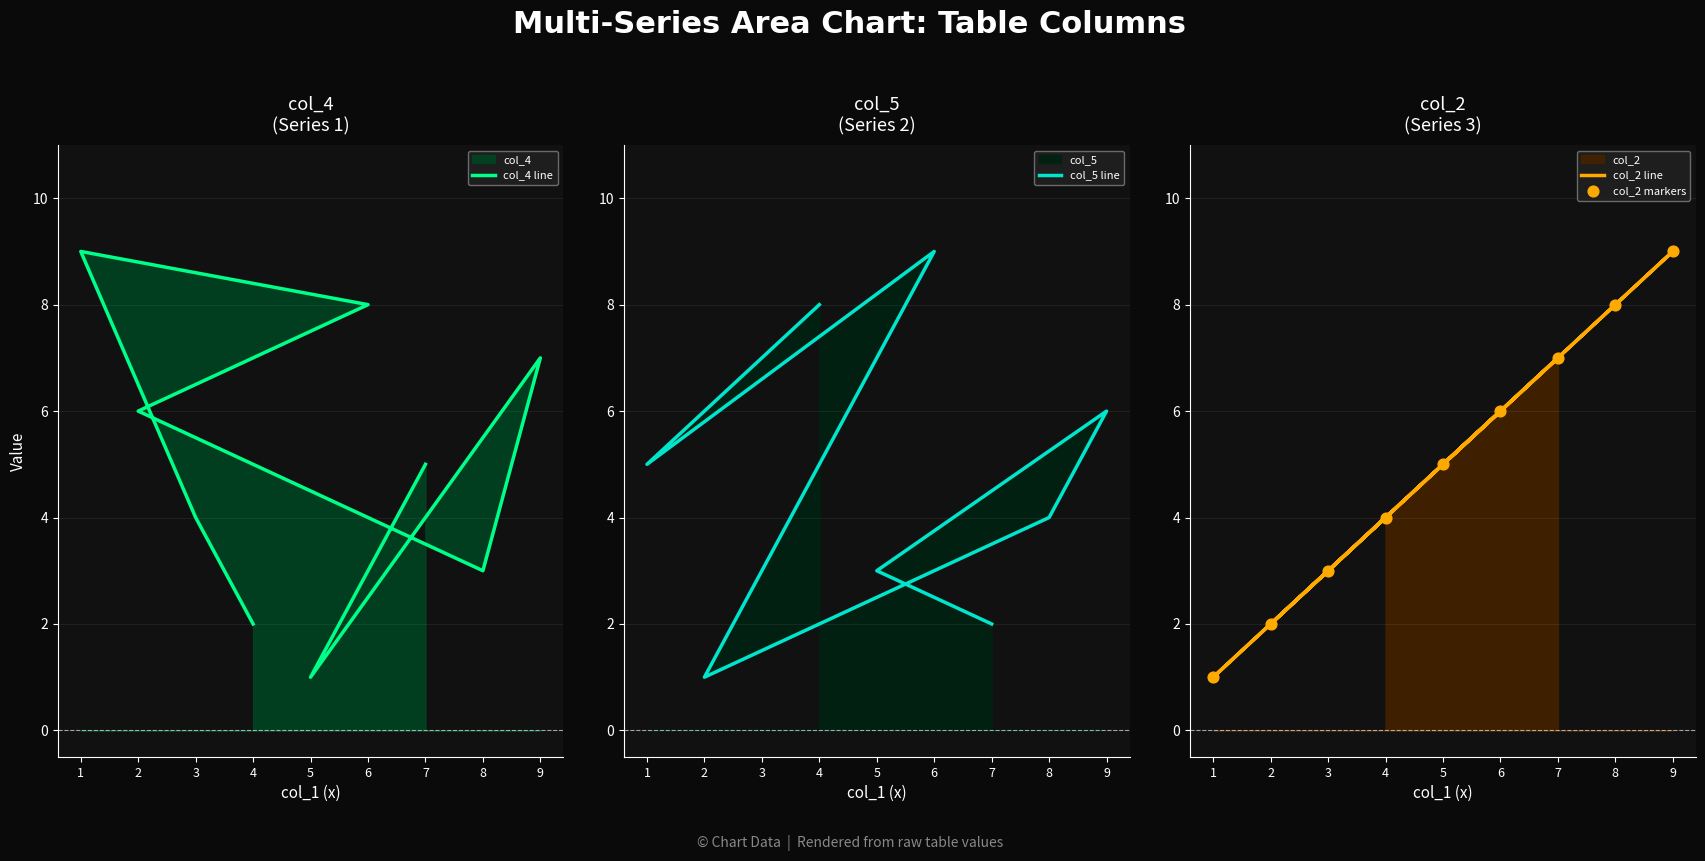

Is the value of col_2 line at 4 greater than the value of col_2 markers at 1?

Yes